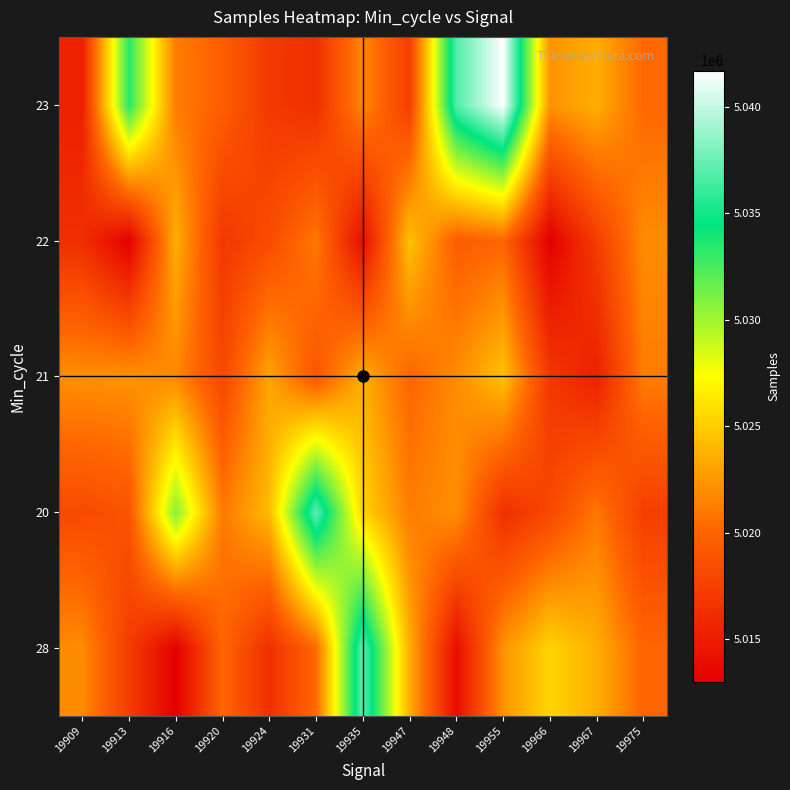

At how many categories does at least one series exceed 5014215?

13